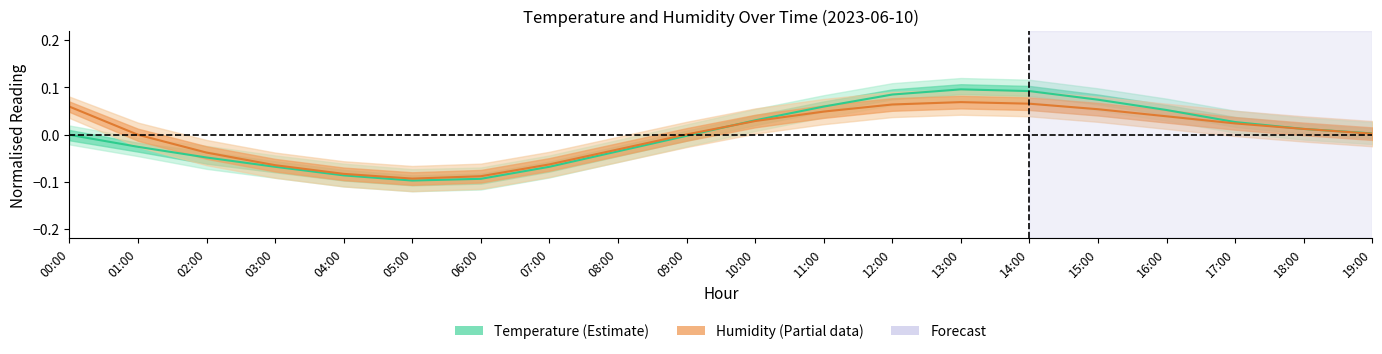

What position from the left is 17:00?

18